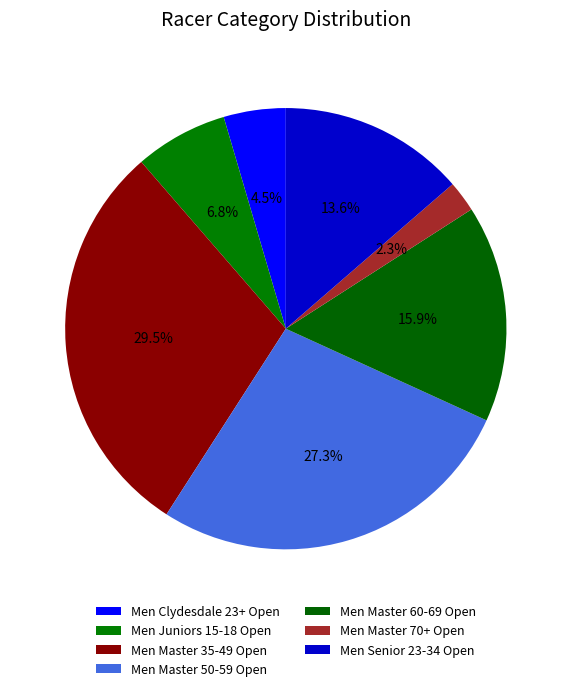

To the nearest percent, what is the difference between the Men Clydesdale 23+ Open and Men Juniors 15-18 Open slice percentages?

2%